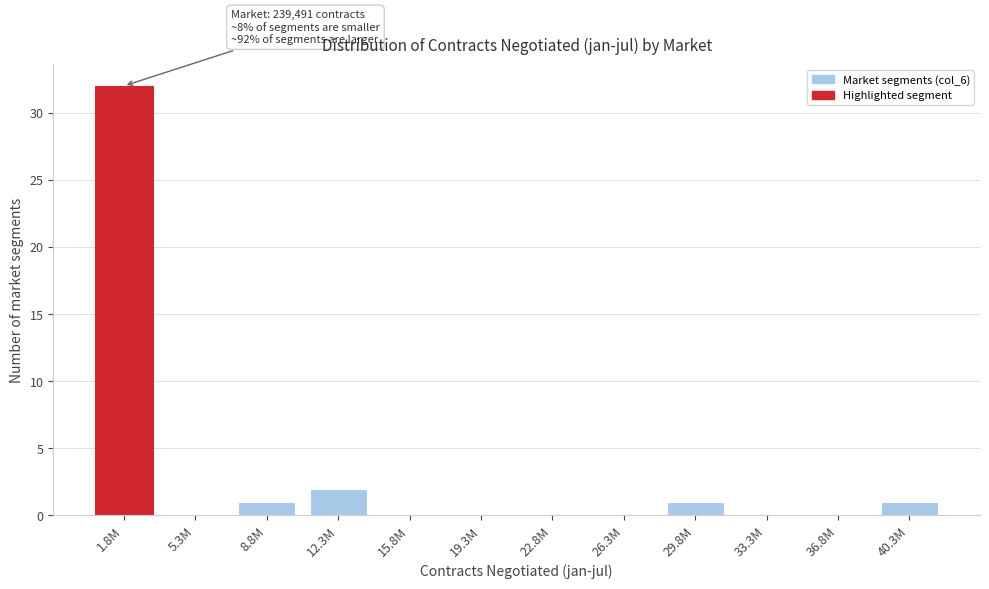

Reading left to right, transcribe all the data shown in this chart.

1.8M=32	5.3M=0	8.8M=1	12.3M=2	15.8M=0	19.3M=0	22.8M=0	26.3M=0	29.8M=1	33.3M=0	36.8M=0	40.3M=1